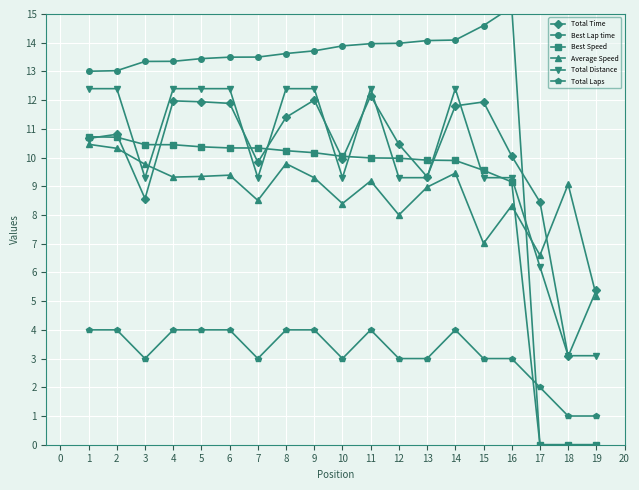

Which series has the widest spread of values?

Best Lap time